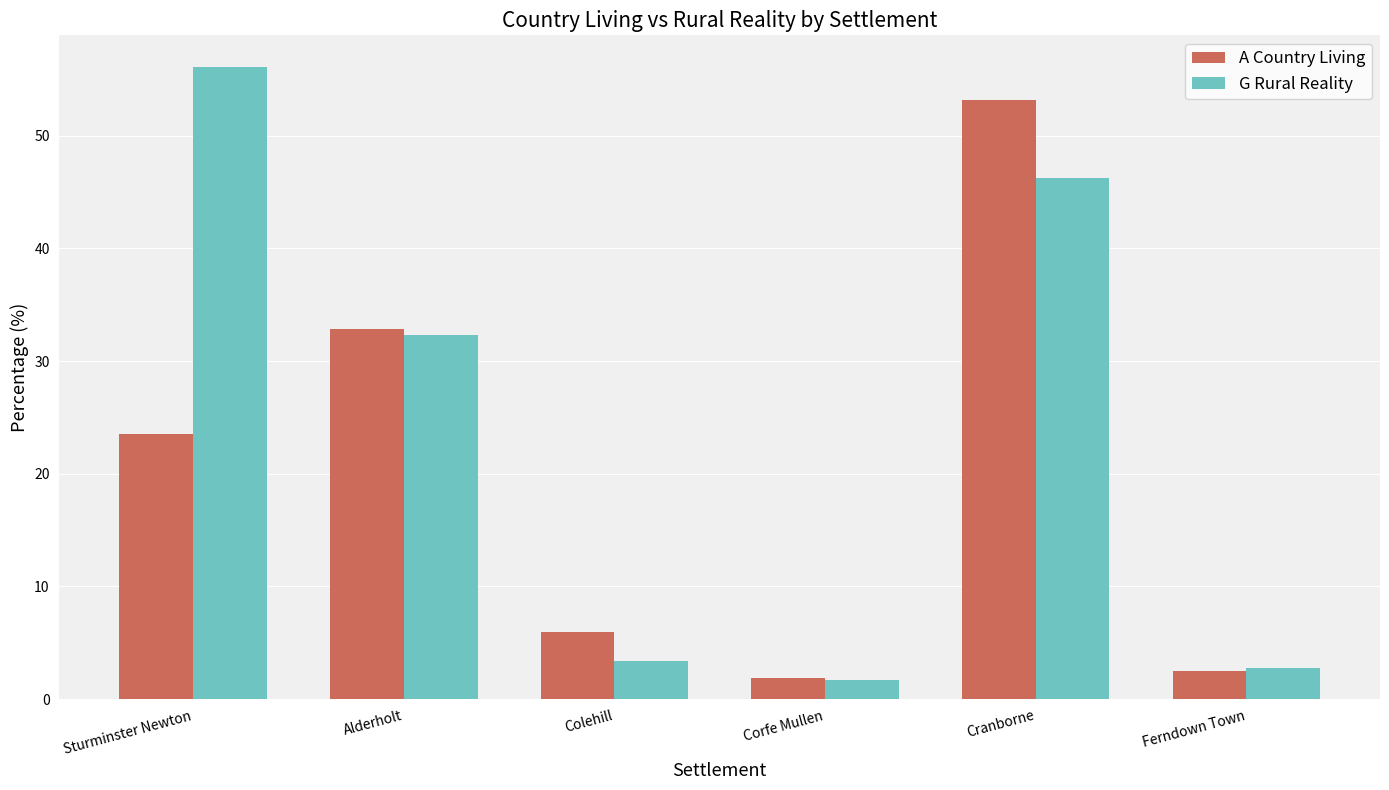

How many bars are there in total?

12